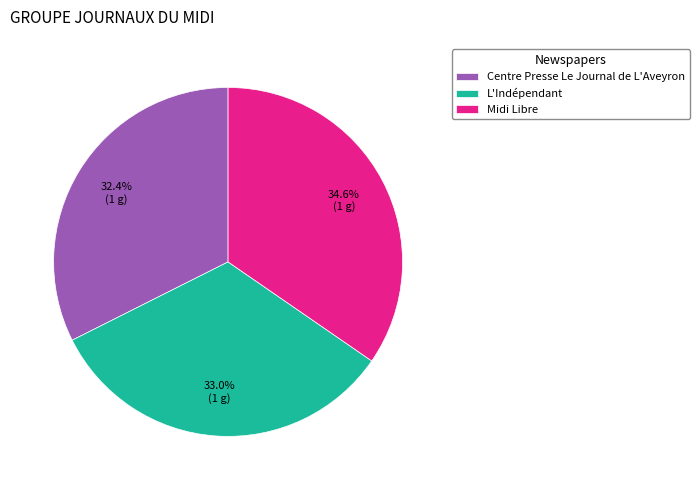

Does Midi Libre represent more than half of the total?

No